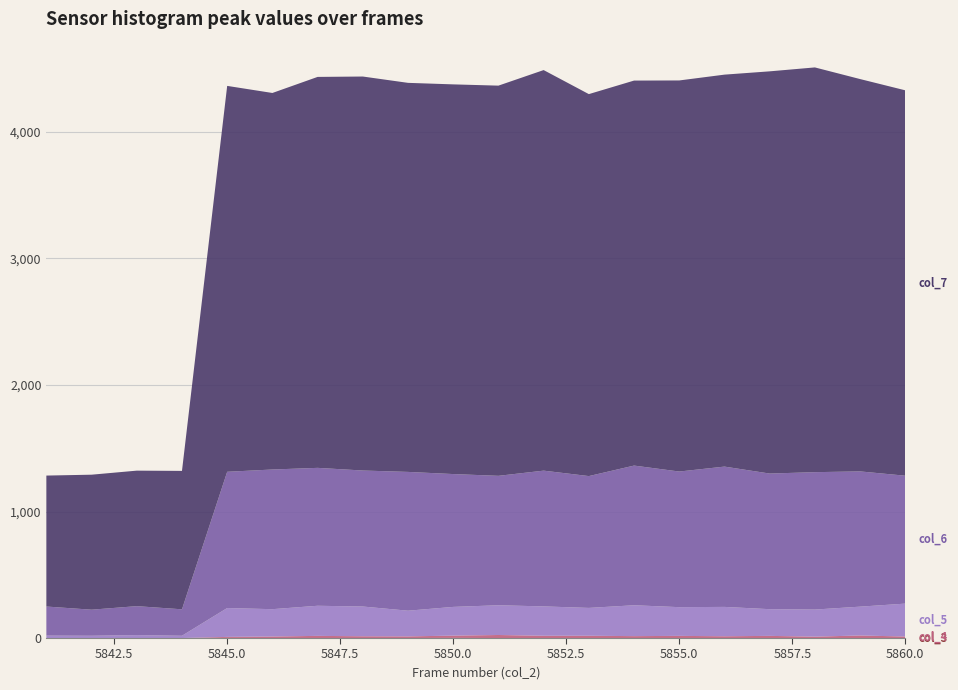

Reading left to right, what are all the values shown in this chart?

col_3: 5841=0	5842=0	5843=0	5844=0	5845=1	5846=0	5847=0	5848=0	5849=0	5850=1	5851=0	5852=0	5853=0	5854=0	5855=0	5856=0	5857=0	5858=0	5859=0	5860=0
col_4: 5841=0	5842=0	5843=0	5844=0	5845=8	5846=12	5847=17	5848=14	5849=13	5850=18	5851=24	5852=18	5853=18	5854=15	5855=17	5856=14	5857=17	5858=11	5859=20	5860=12
col_5: 5841=19	5842=18	5843=23	5844=18	5845=228	5846=216	5847=238	5848=235	5849=203	5850=227	5851=235	5852=232	5853=220	5854=244	5855=227	5856=232	5857=211	5858=214	5859=228	5860=260
col_6: 5841=230	5842=206	5843=229	5844=209	5845=1077	5846=1104	5847=1090	5848=1075	5849=1097	5850=1050	5851=1023	5852=1073	5853=1042	5854=1104	5855=1072	5856=1109	5857=1072	5858=1086	5859=1069	5860=1011
col_7: 5841=1035	5842=1067	5843=1071	5844=1094	5845=3050	5846=2976	5847=3090	5848=3114	5849=3075	5850=3080	5851=3084	5852=3166	5853=3019	5854=3043	5855=3091	5856=3098	5857=3179	5858=3199	5859=3101	5860=3046